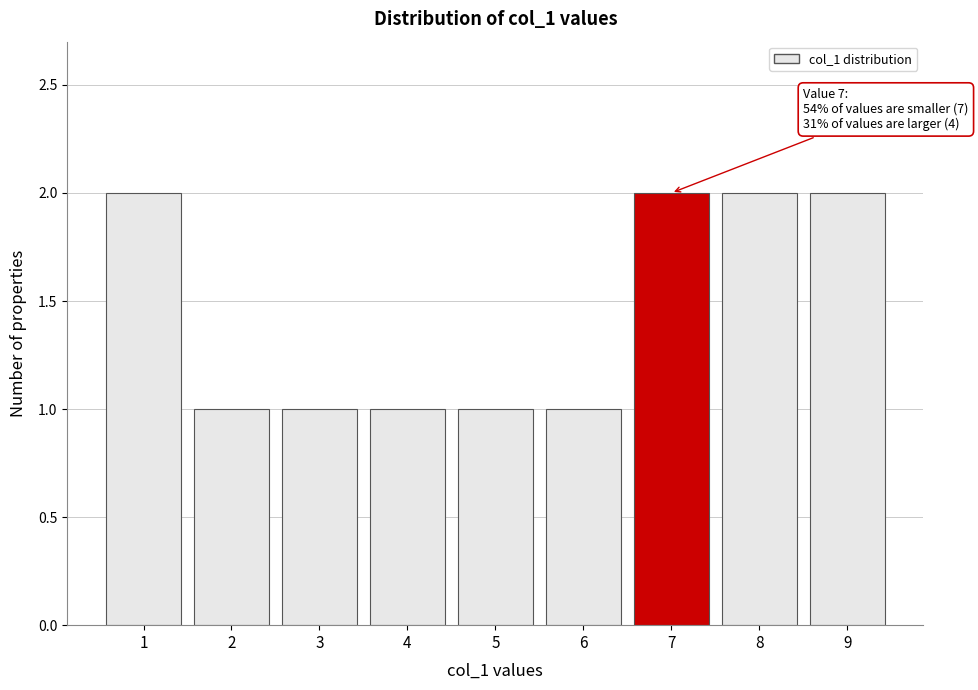

Reading right to left, transcribe all the data shown in this chart.

9=2	8=2	7=2	6=1	5=1	4=1	3=1	2=1	1=2